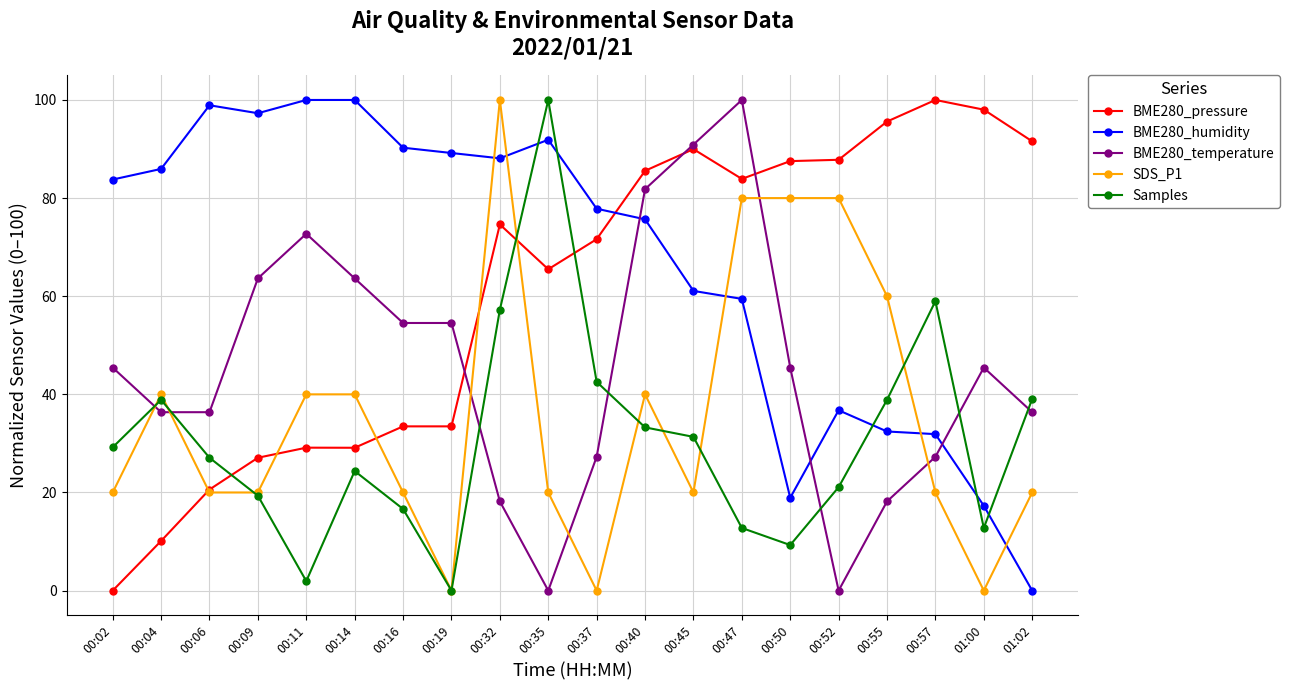

Where is the first local minimum for Samples?

00:11